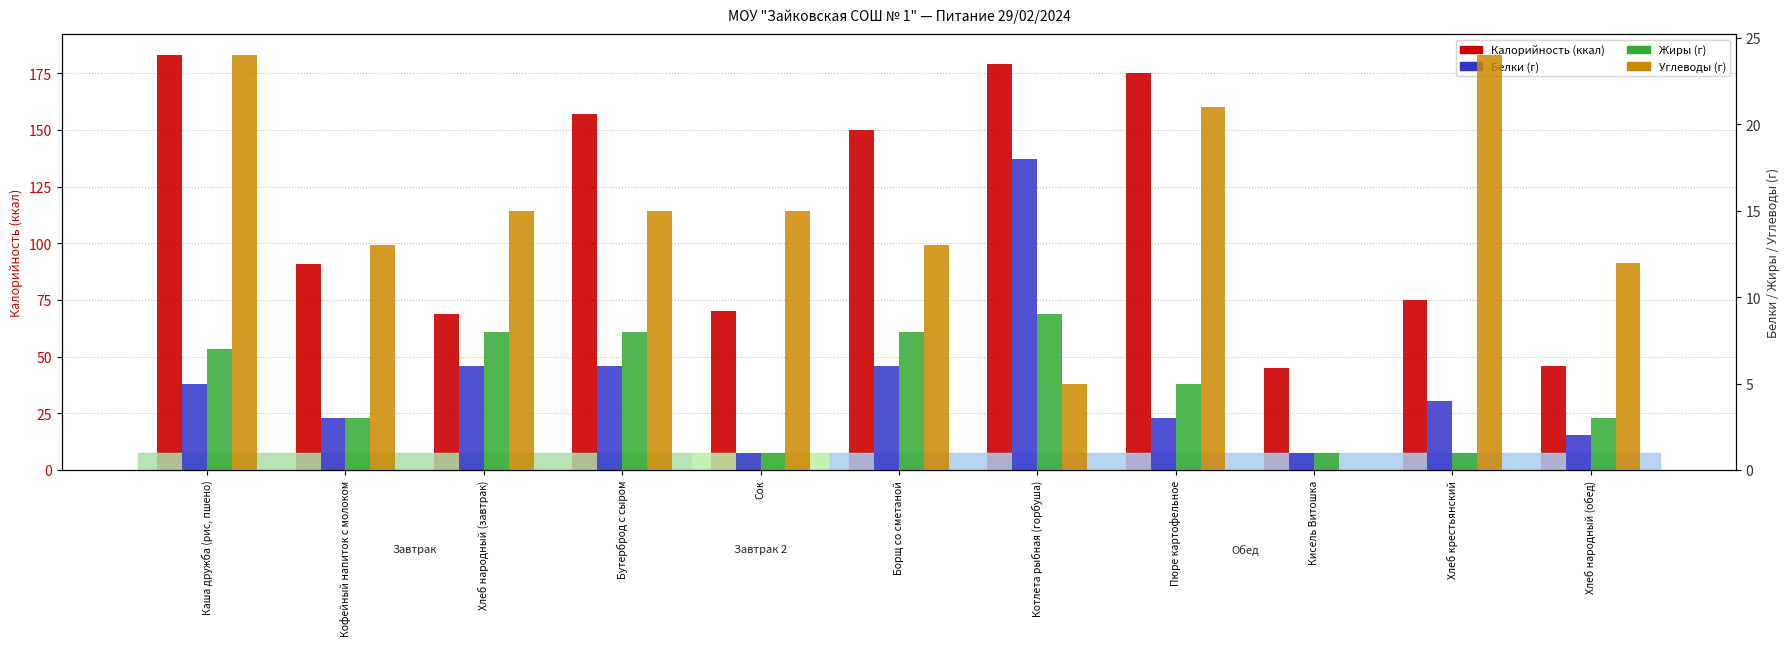

Rank the series by their maximum value, from lowest to highest.

Жиры, Белки, Углеводы, Калорийность